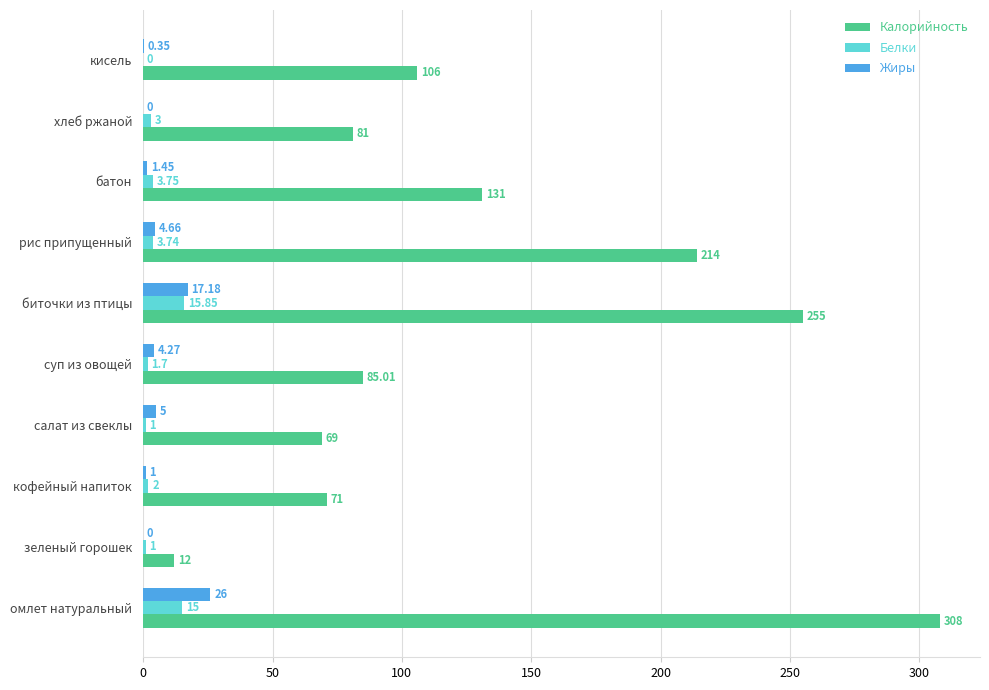

How many categories are shown in the chart?

10